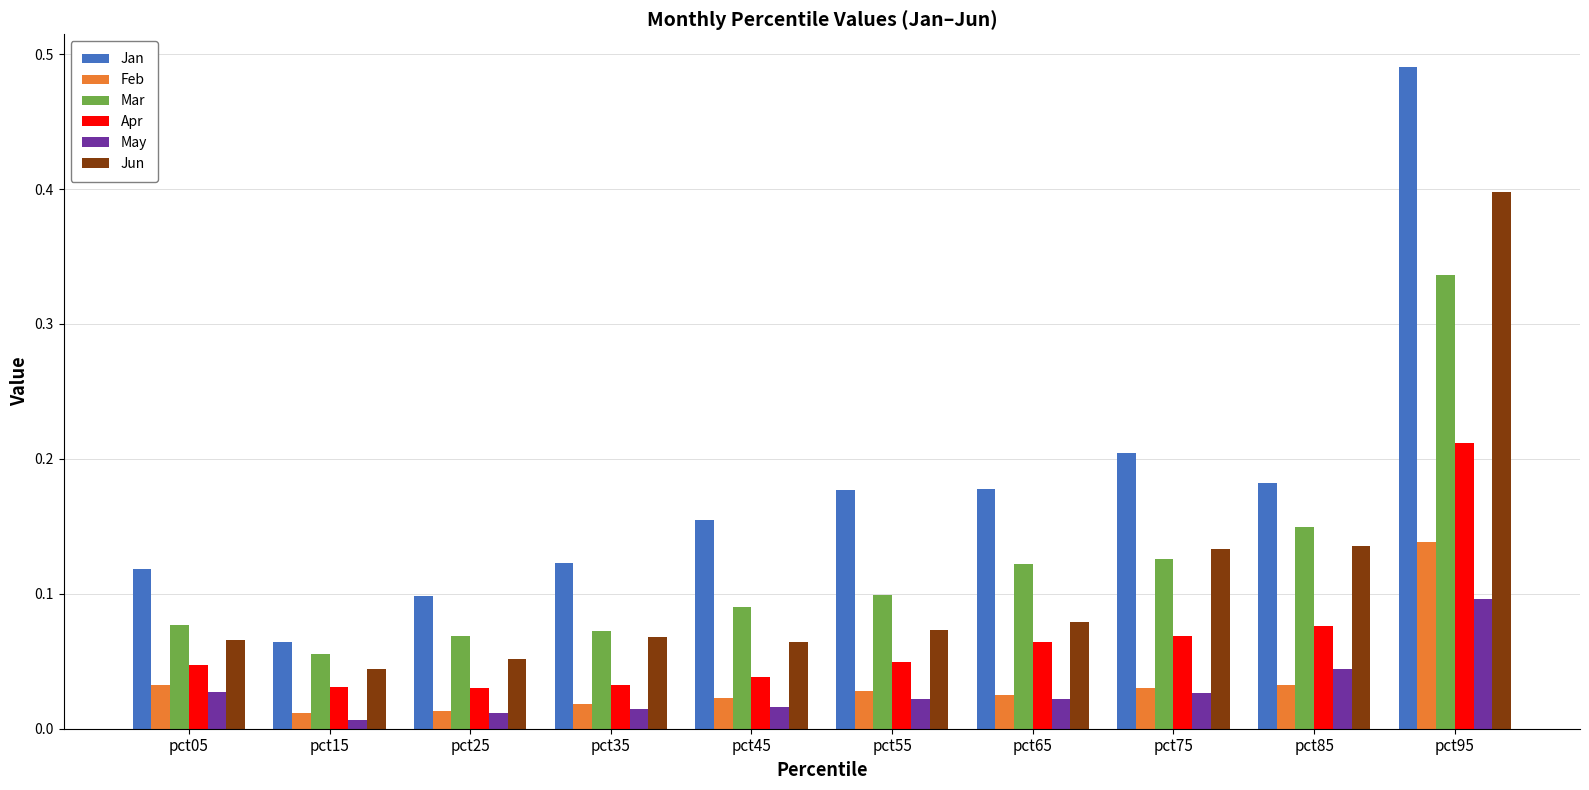

What is the sum of all Feb values?

0.4